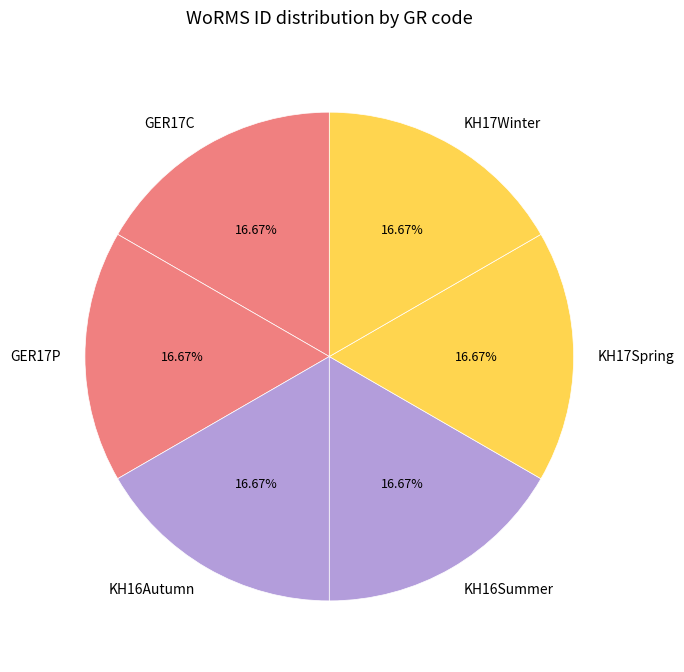

Count the number of slices in the pie.

6